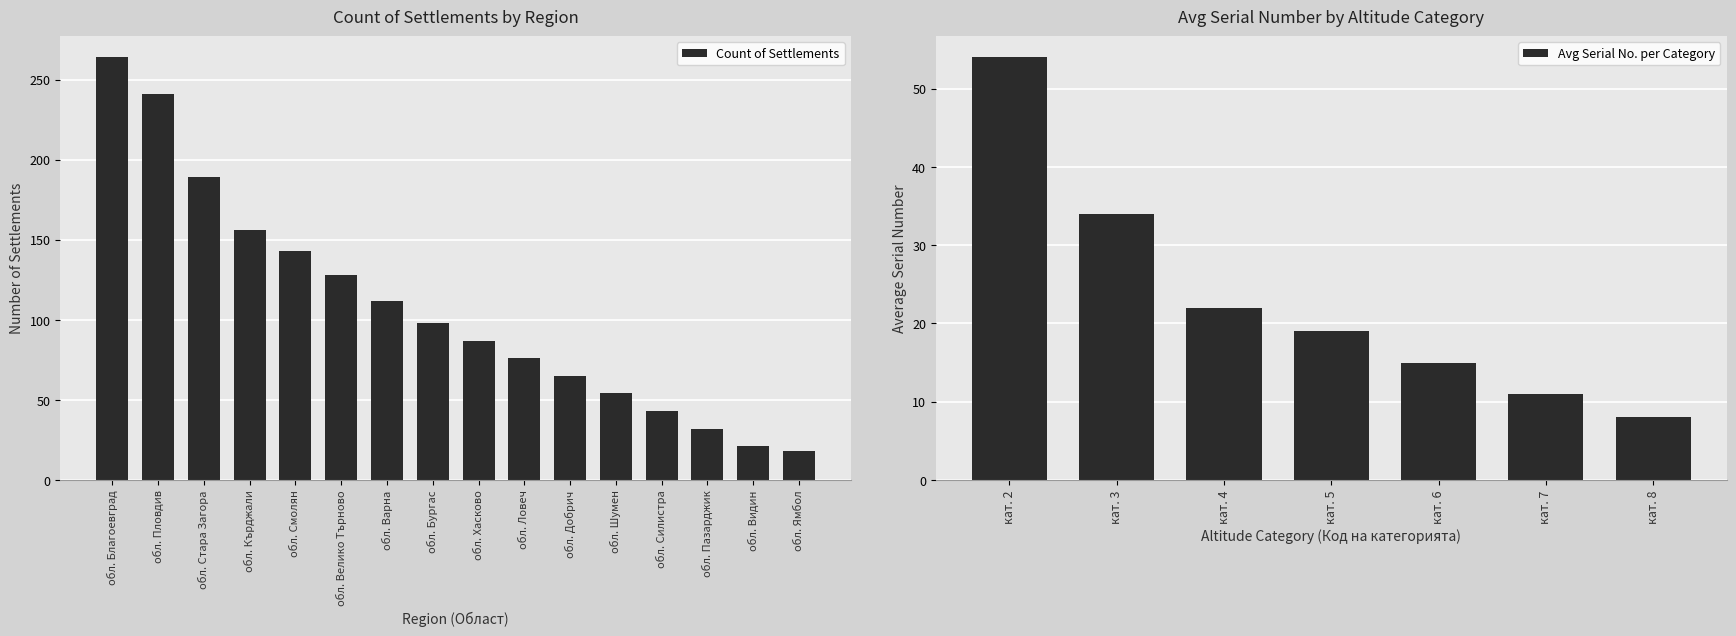

What is the minimum value shown in the chart?

18